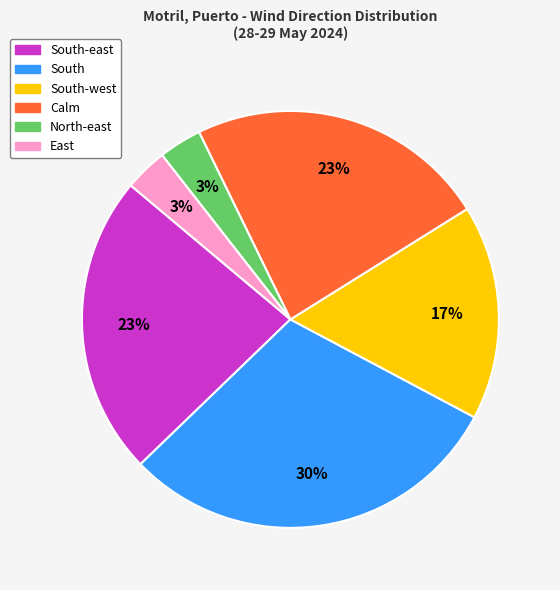

Is there a majority slice in this chart?

No